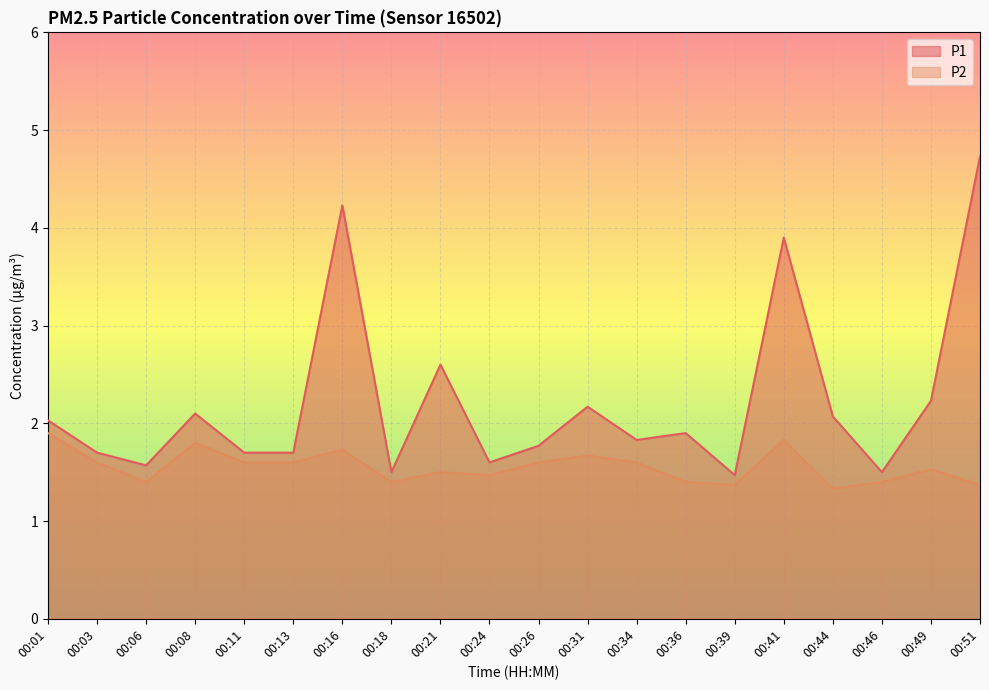

True or false: P1 and P2 intersect in this chart.

False